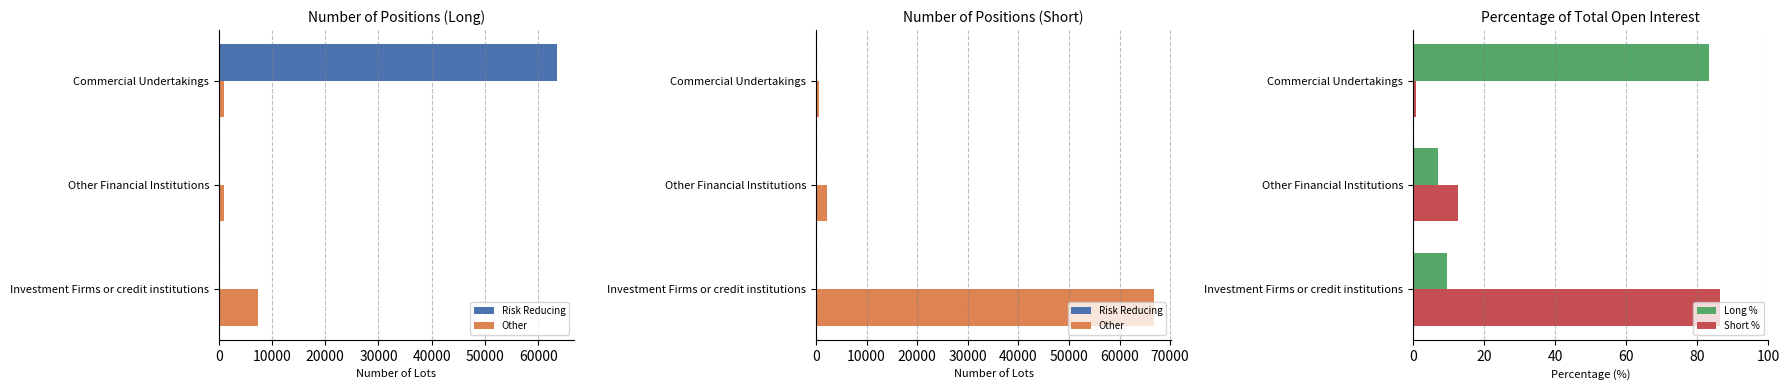

What is the value of the Other bar at the 2nd from the left?

2130.0